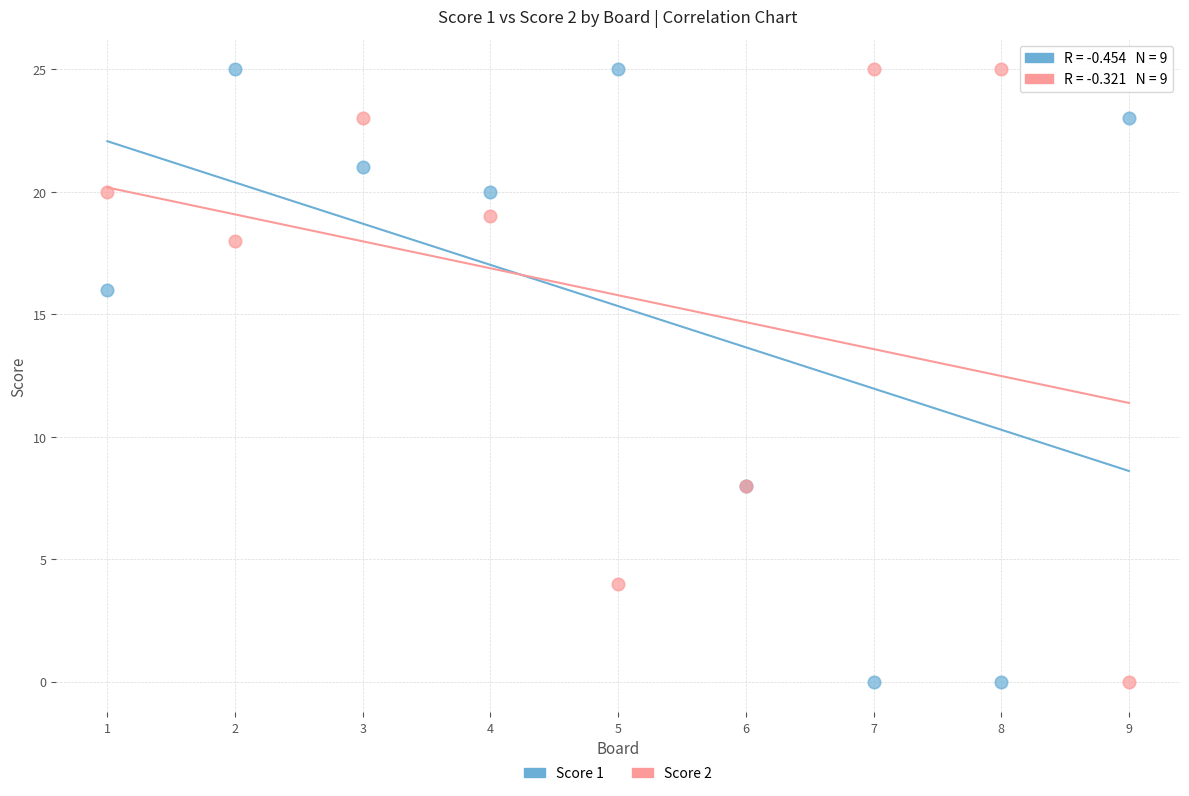

What is the X range (max minus min) for the scatter plot?

8